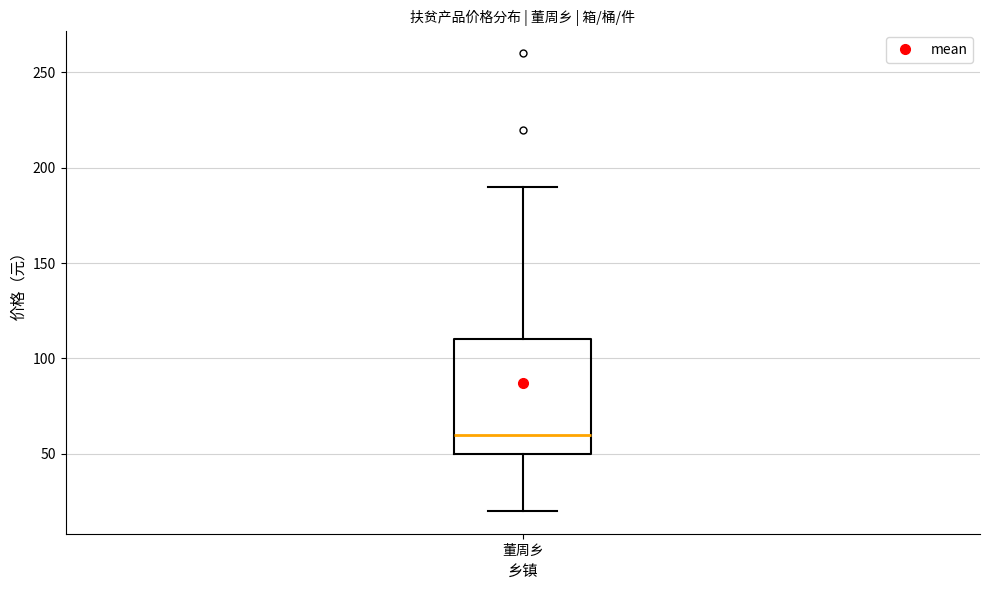

Where does the upper whisker of the box for 董周乡 end on the y-axis? The values are not printed on the chart, so give them approximately, as read against the axis.

190